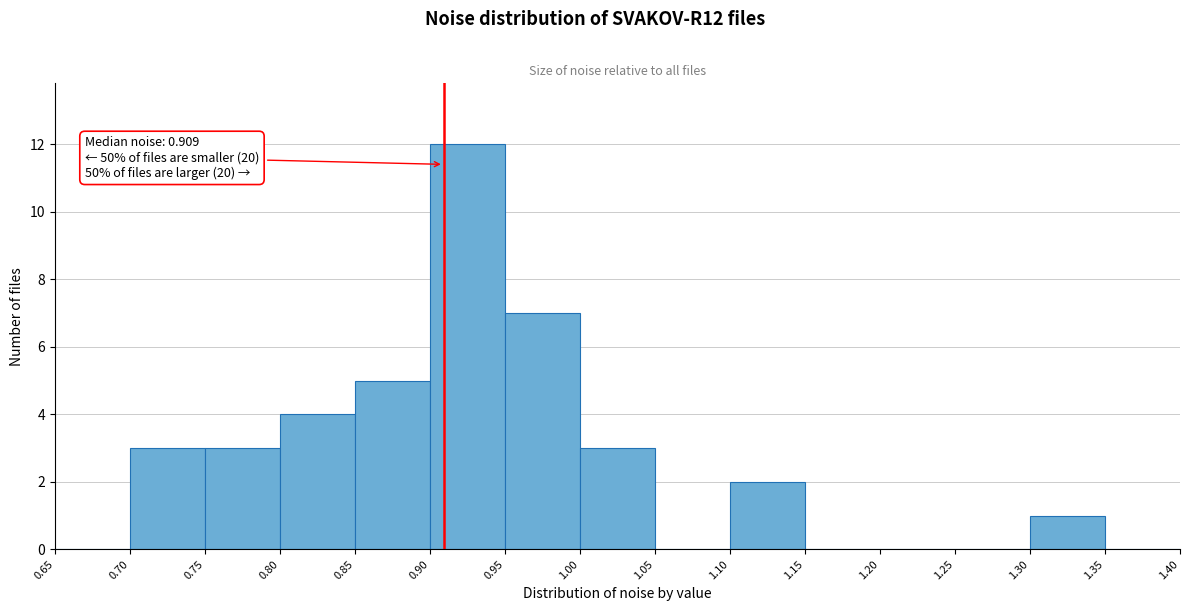

Over which range of the x-axis is the bar tallest?

0.90 to 0.95